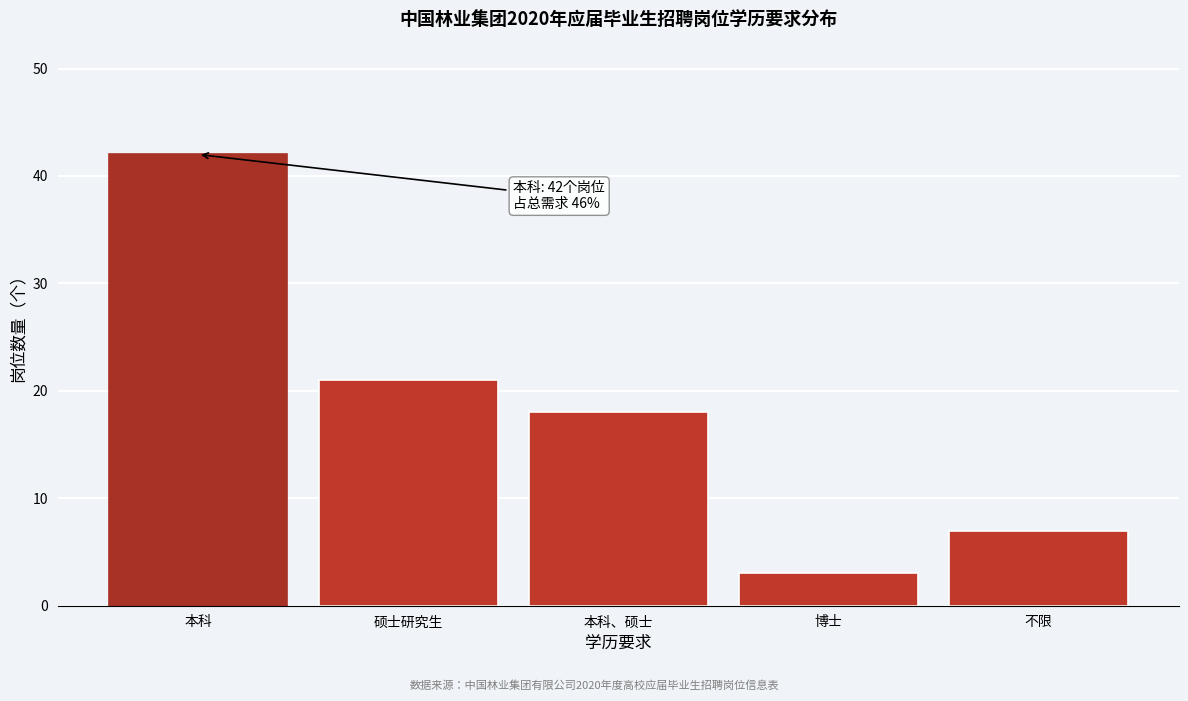

Reading left to right, list all the values displayed in this chart.

本科=42	硕士研究生=21	本科、硕士=18	博士=3	不限=7